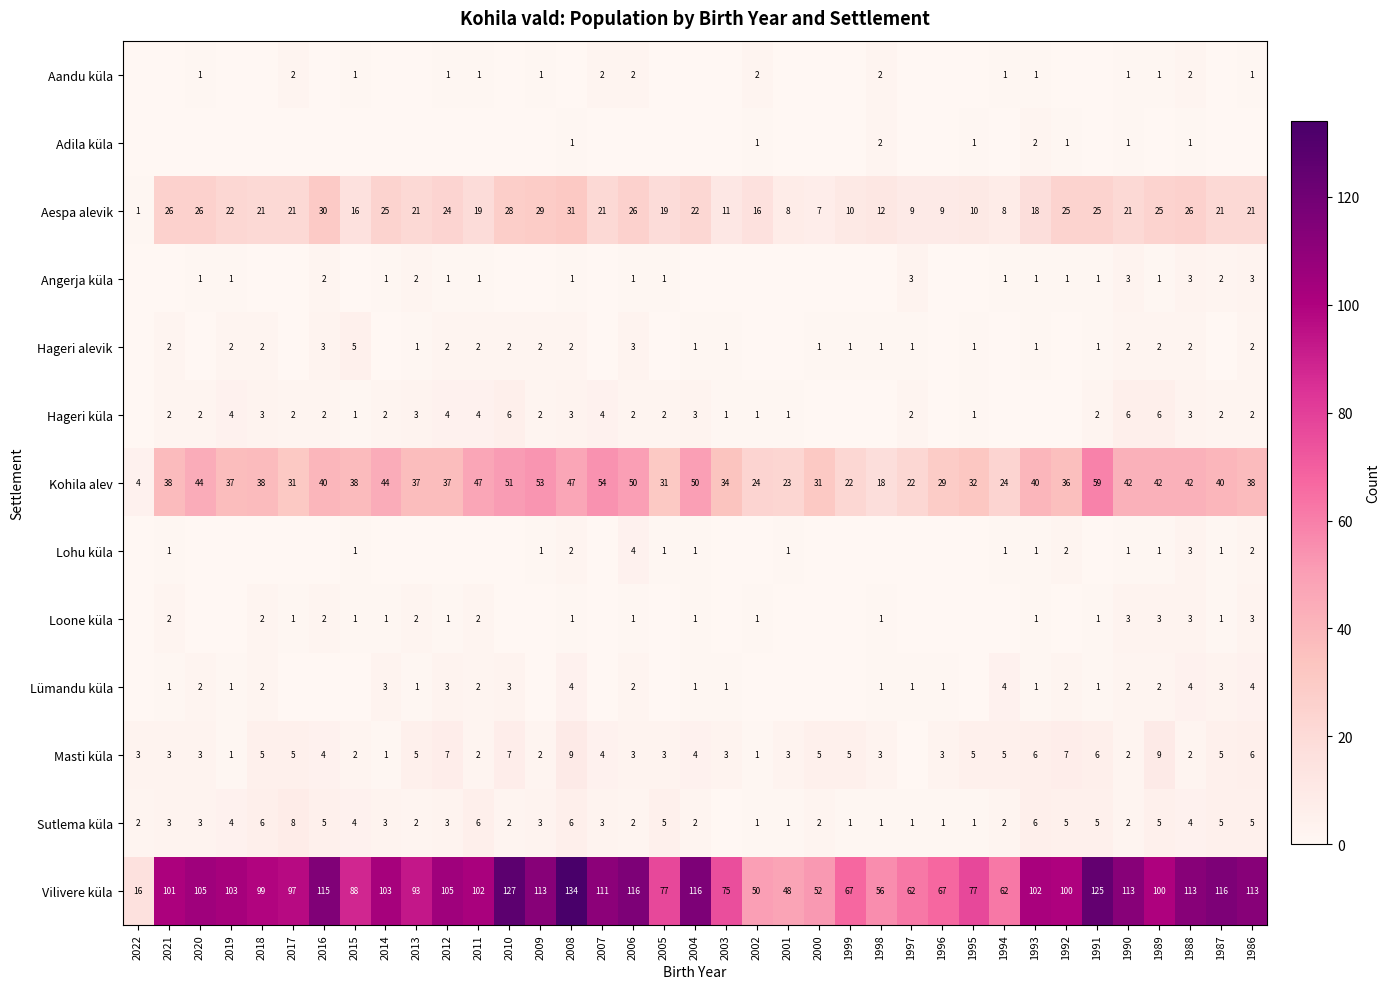

Which has a higher value, 1988 or 1991?

1988